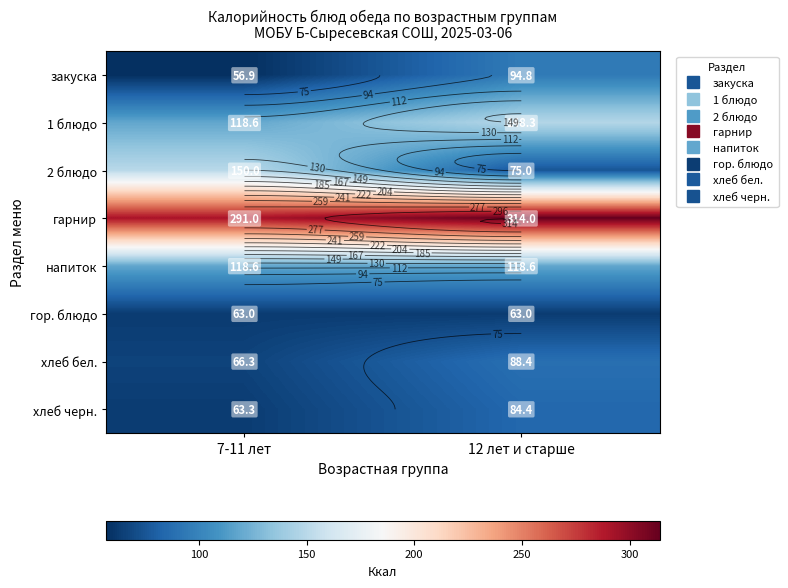

What is the difference between the гарнир values at 7-11 лет and 12 лет и старше?

23.0